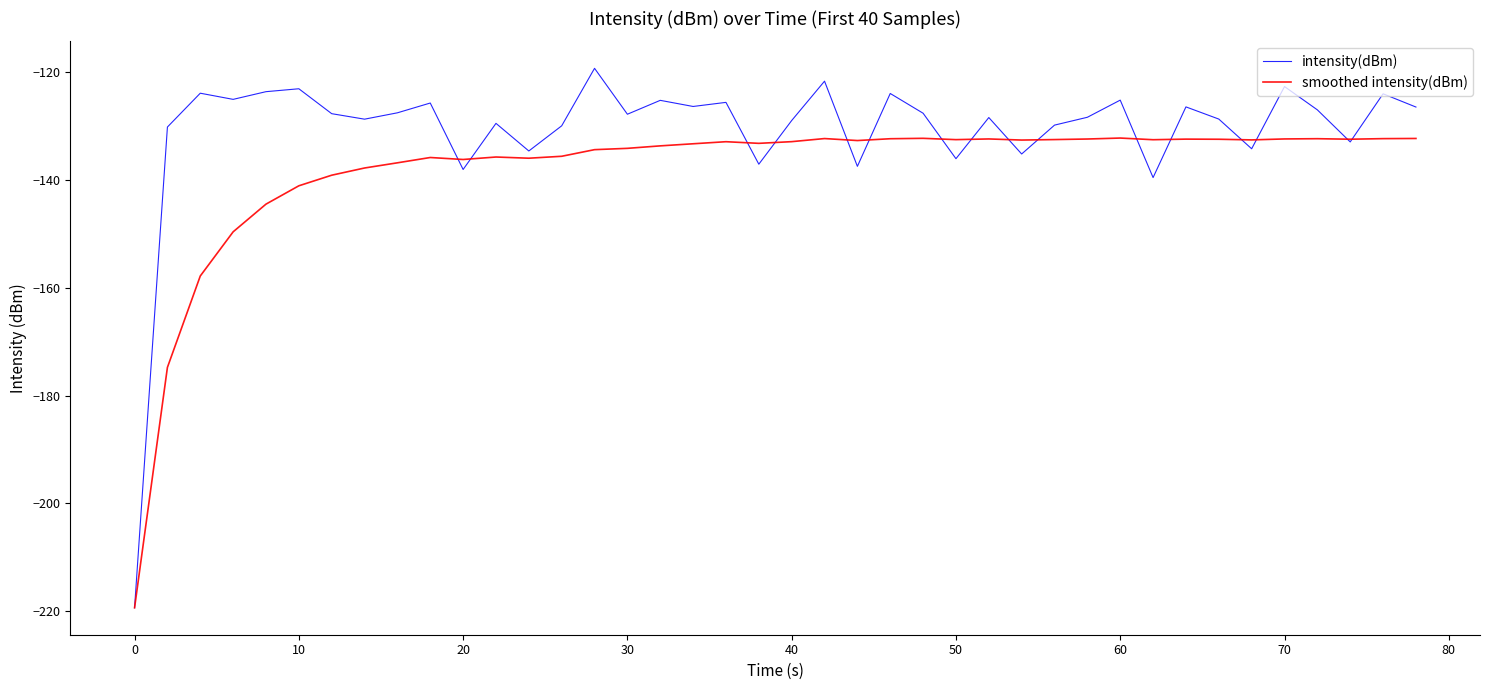

What is the highest value of the smoothed intensity(dBm) series?

-132.3